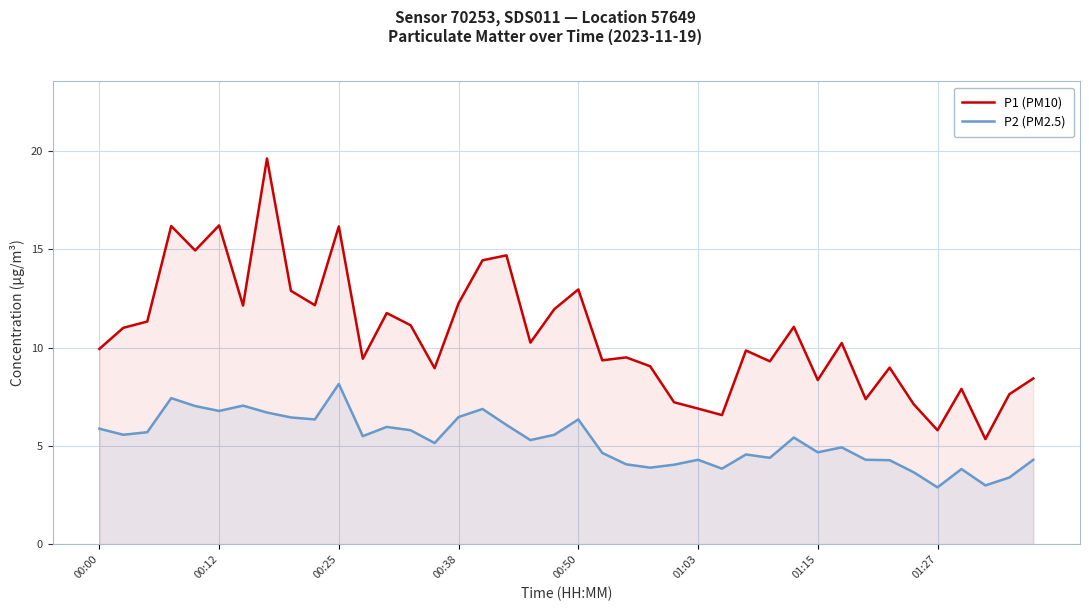

Rank the series by their average value, from lowest to highest.

P2 (PM2.5), P1 (PM10)